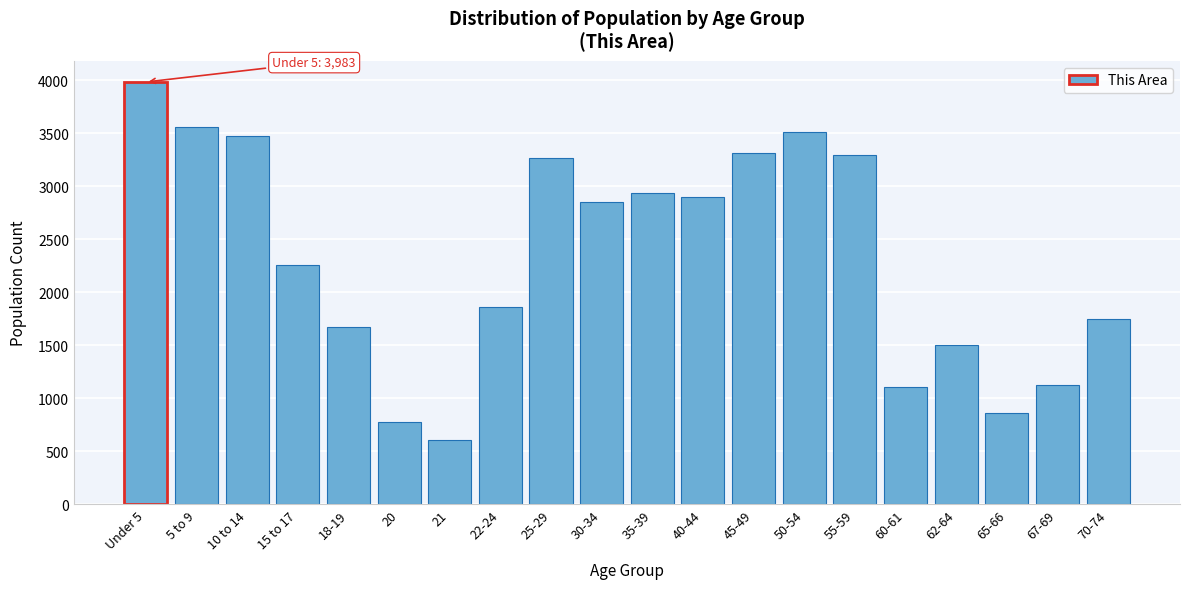

Reading left to right, what are all the values shown in this chart?

3983	3557	3471	2257	1671	775	611	1863	3266	2851	2933	2896	3316	3511	3297	1106	1505	859	1127	1744